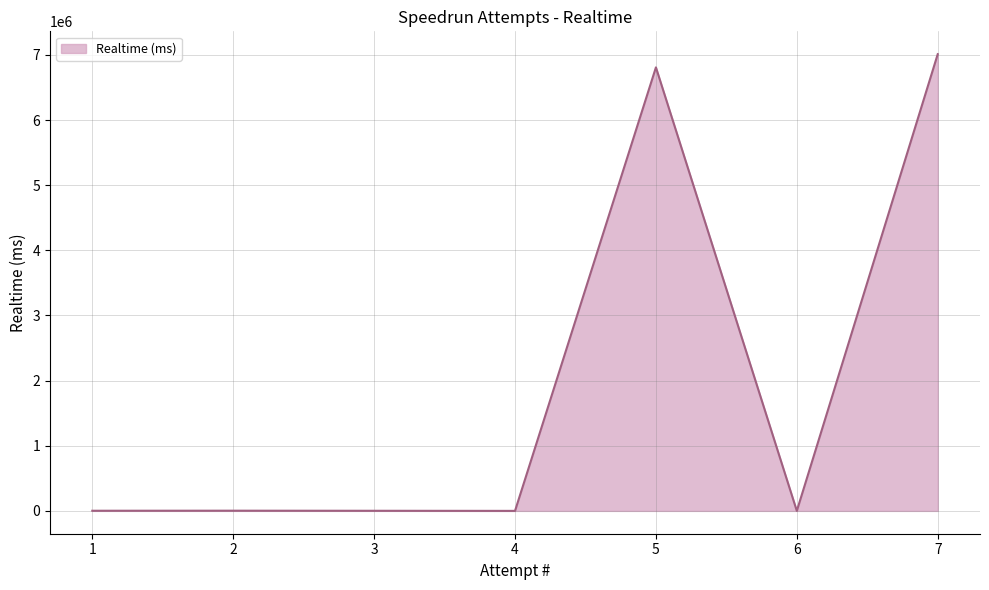

Does the chart have visible grid lines?

Yes